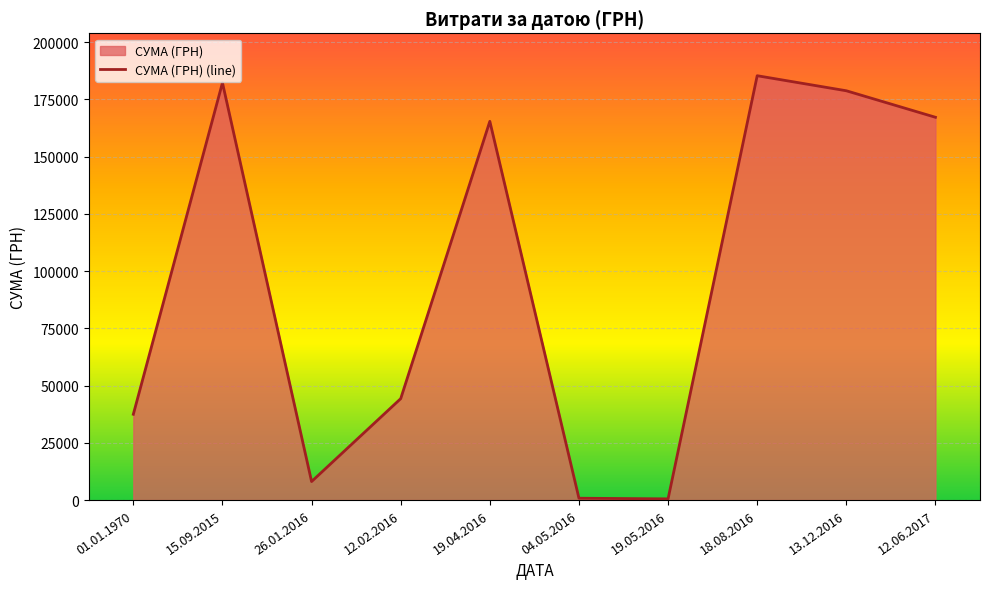

Which category has the lowest value across all series?

19.05.2016